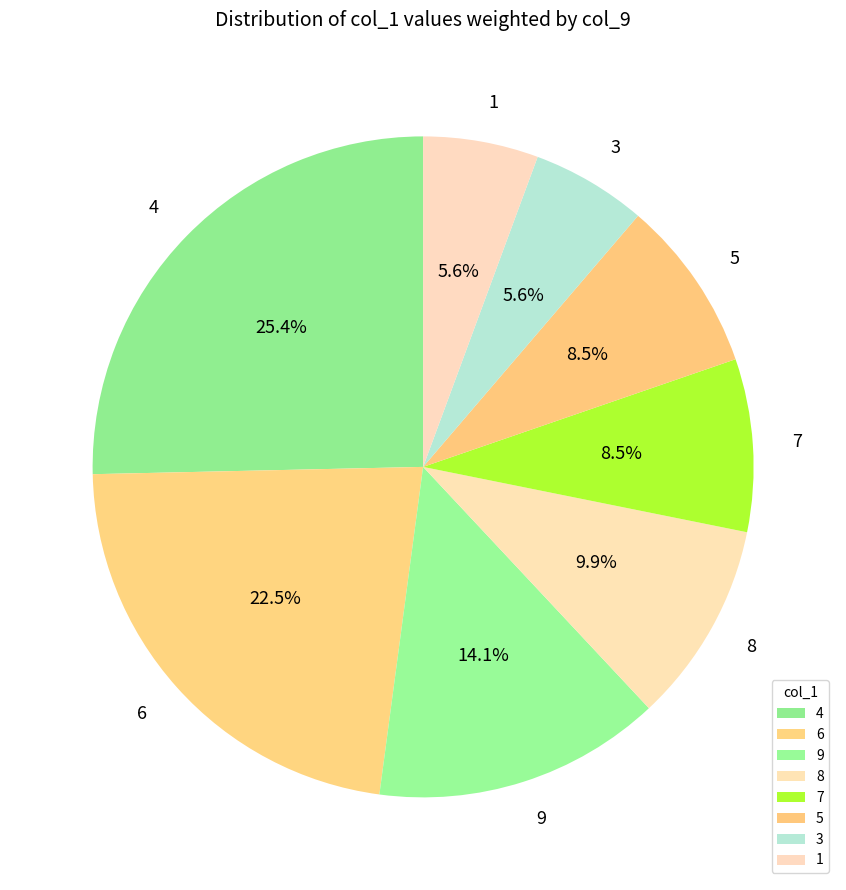

What percentage is the 4 slice, to the nearest percent?

25%